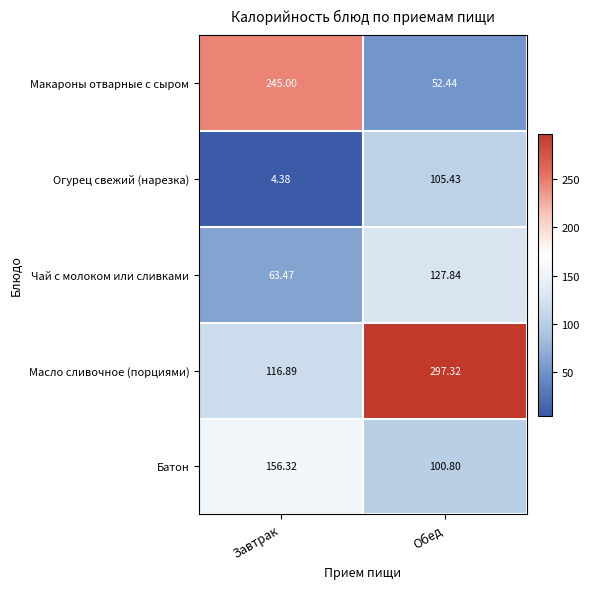

At which category is the sum across all series the highest?

Обед